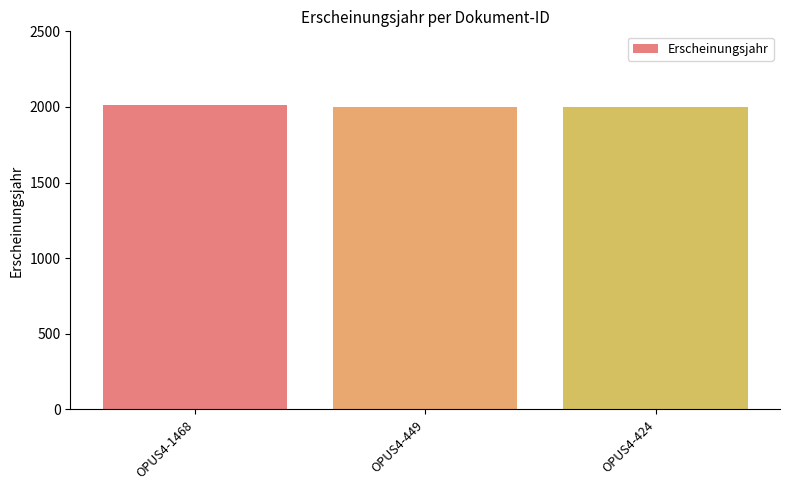

Is it true that the value at OPUS4-1468 is 916?

False